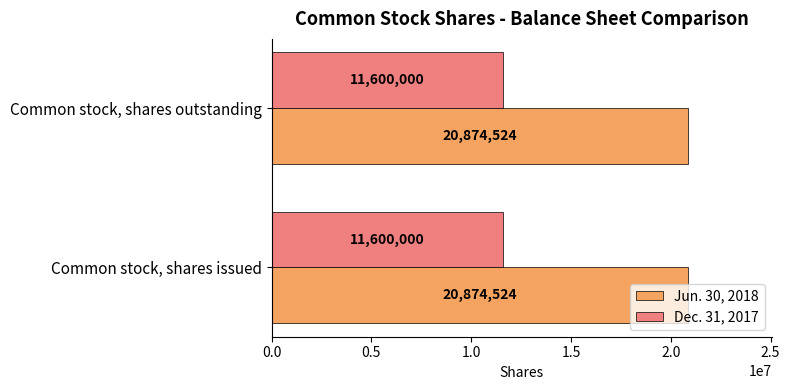

What is the total value across all series at Common stock, shares issued?

32474524